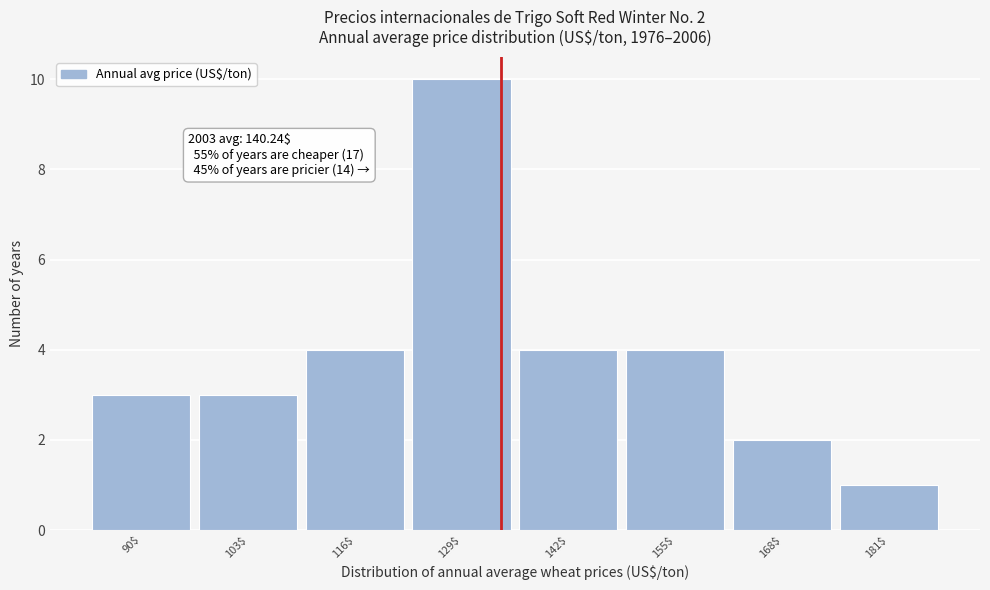

Reading left to right, what are all the values shown in this chart?

3	3	4	10	4	4	2	1